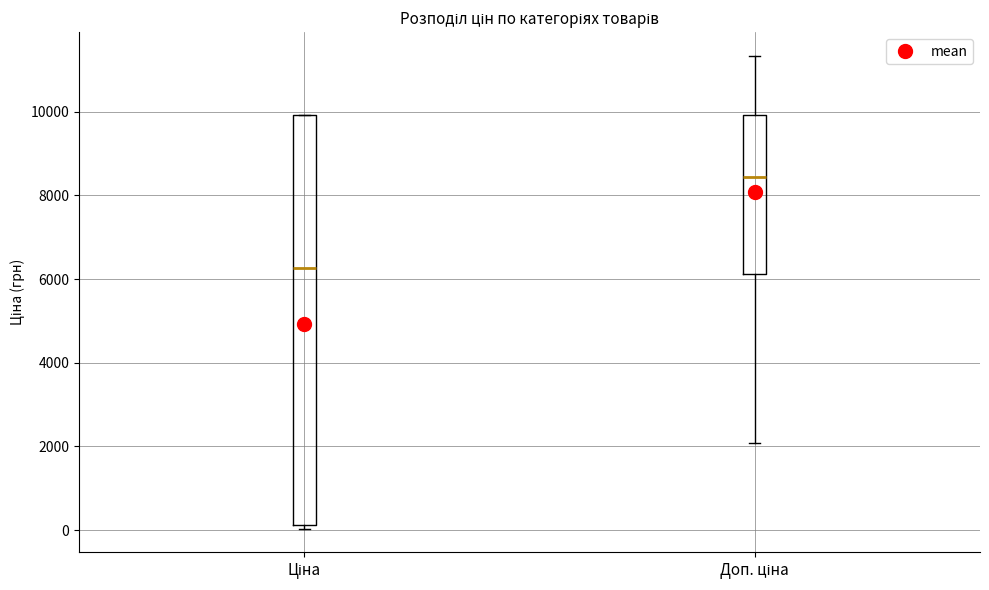

Which box has the highest median line?

Доп. ціна